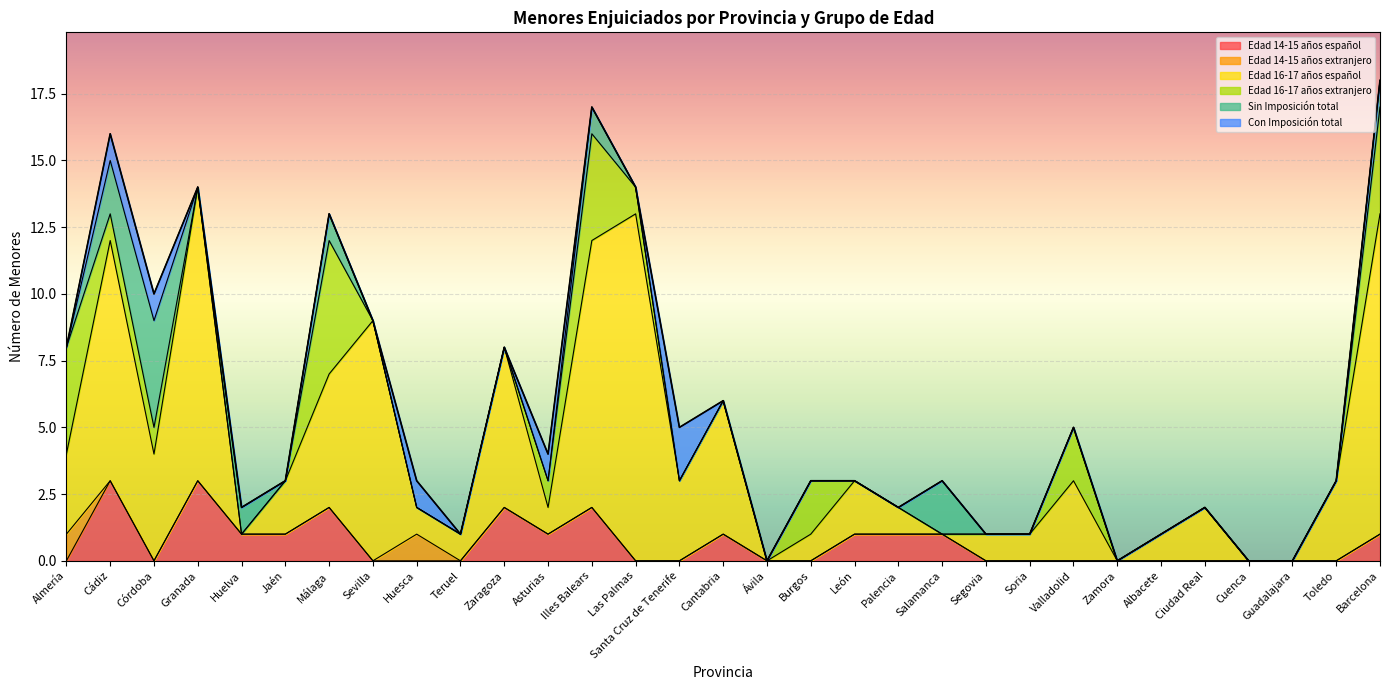

Which series ends up on top after the final intersection of Edad 16-17 años extranjero and Con Imposición total?

Con Imposición total